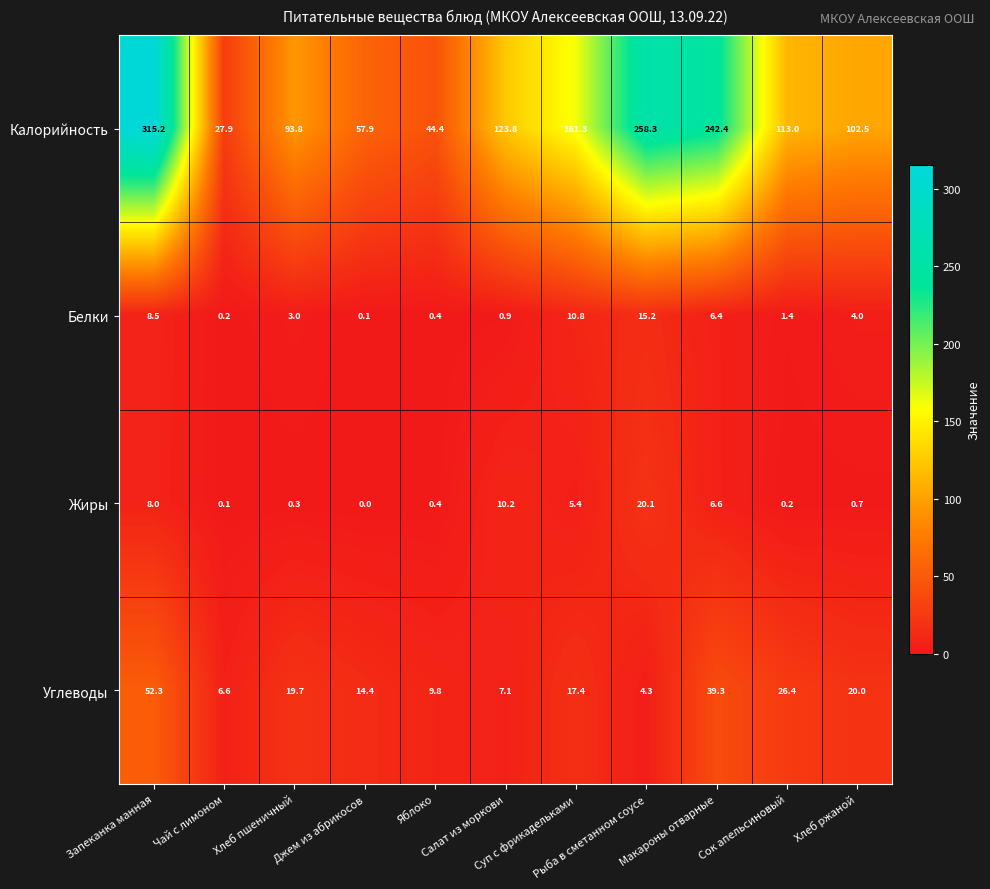

What is the difference between the highest and lowest values at Хлеб ржаной?

101.8